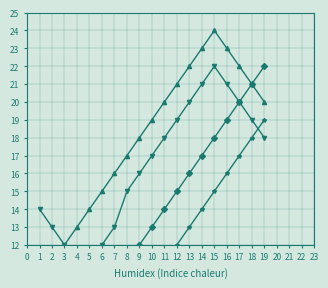

What is the approximate value of Breast at 5, to the nearest 5?

10